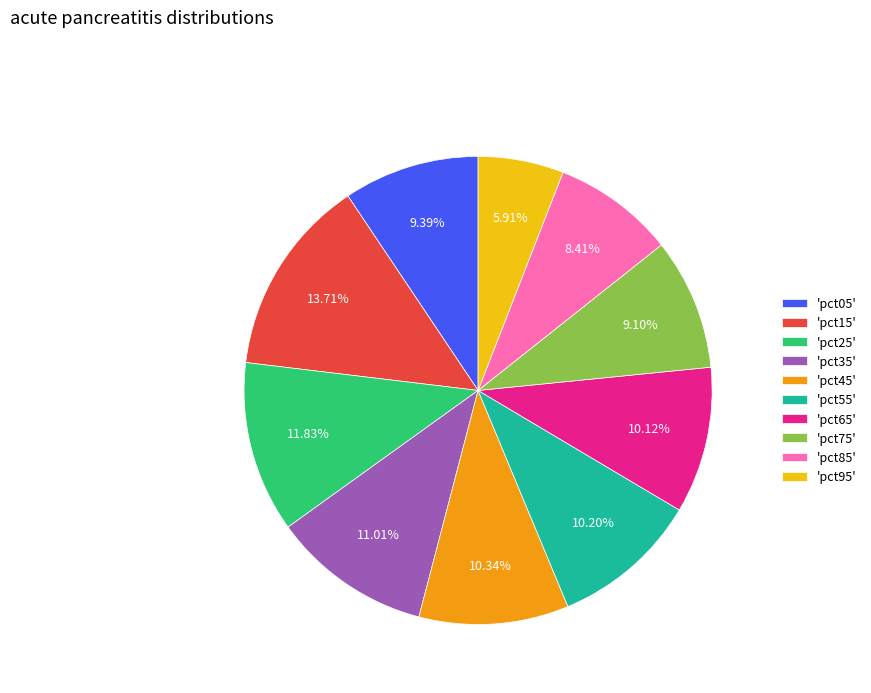

Do 'pct55' and 'pct05' together represent more than half of the pie?

No